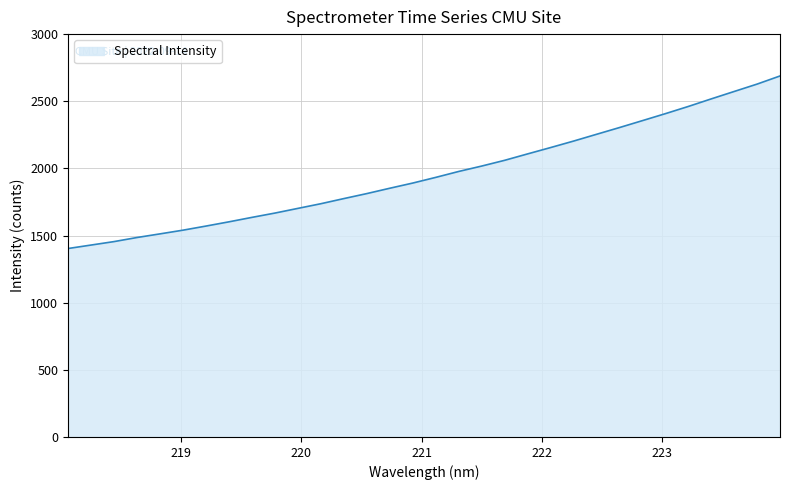

What is the difference between the maximum and minimum values?

1285.0